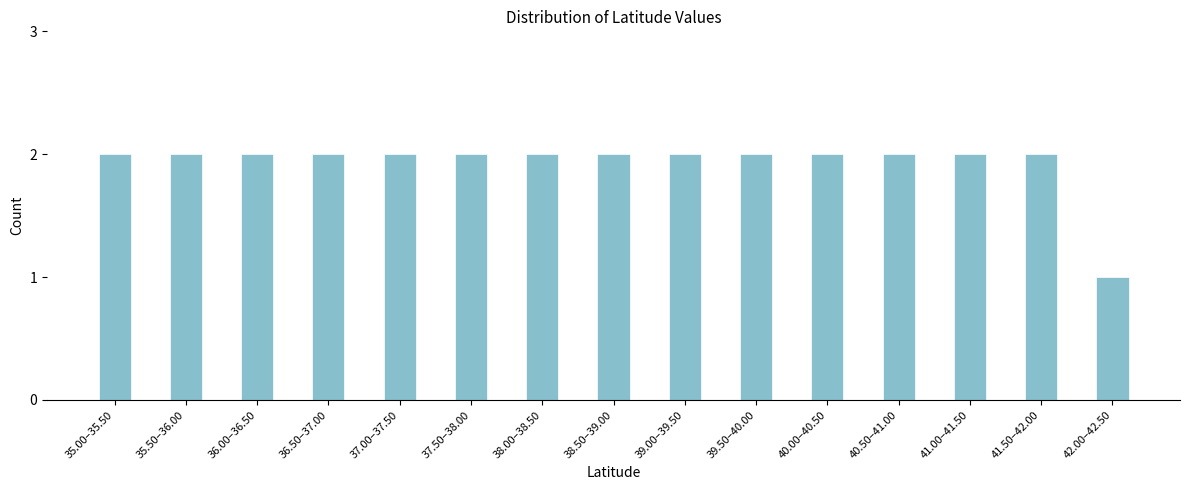

Reading left to right, extract all data points from this chart.

35.00–35.50=2	35.50–36.00=2	36.00–36.50=2	36.50–37.00=2	37.00–37.50=2	37.50–38.00=2	38.00–38.50=2	38.50–39.00=2	39.00–39.50=2	39.50–40.00=2	40.00–40.50=2	40.50–41.00=2	41.00–41.50=2	41.50–42.00=2	42.00–42.50=1